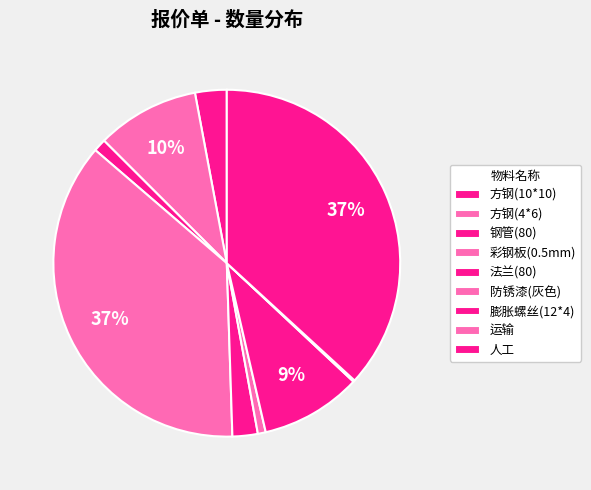

What is the change in value from 彩钢板(0.5mm) to 膨胀螺丝(12*4)?

-186